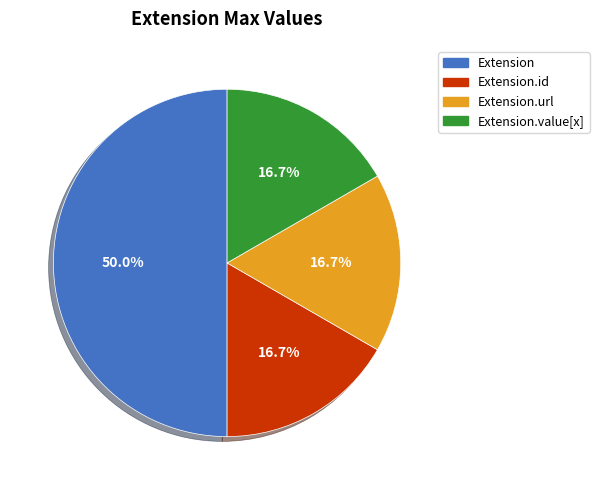

Which category has the biggest portion of the pie?

Extension